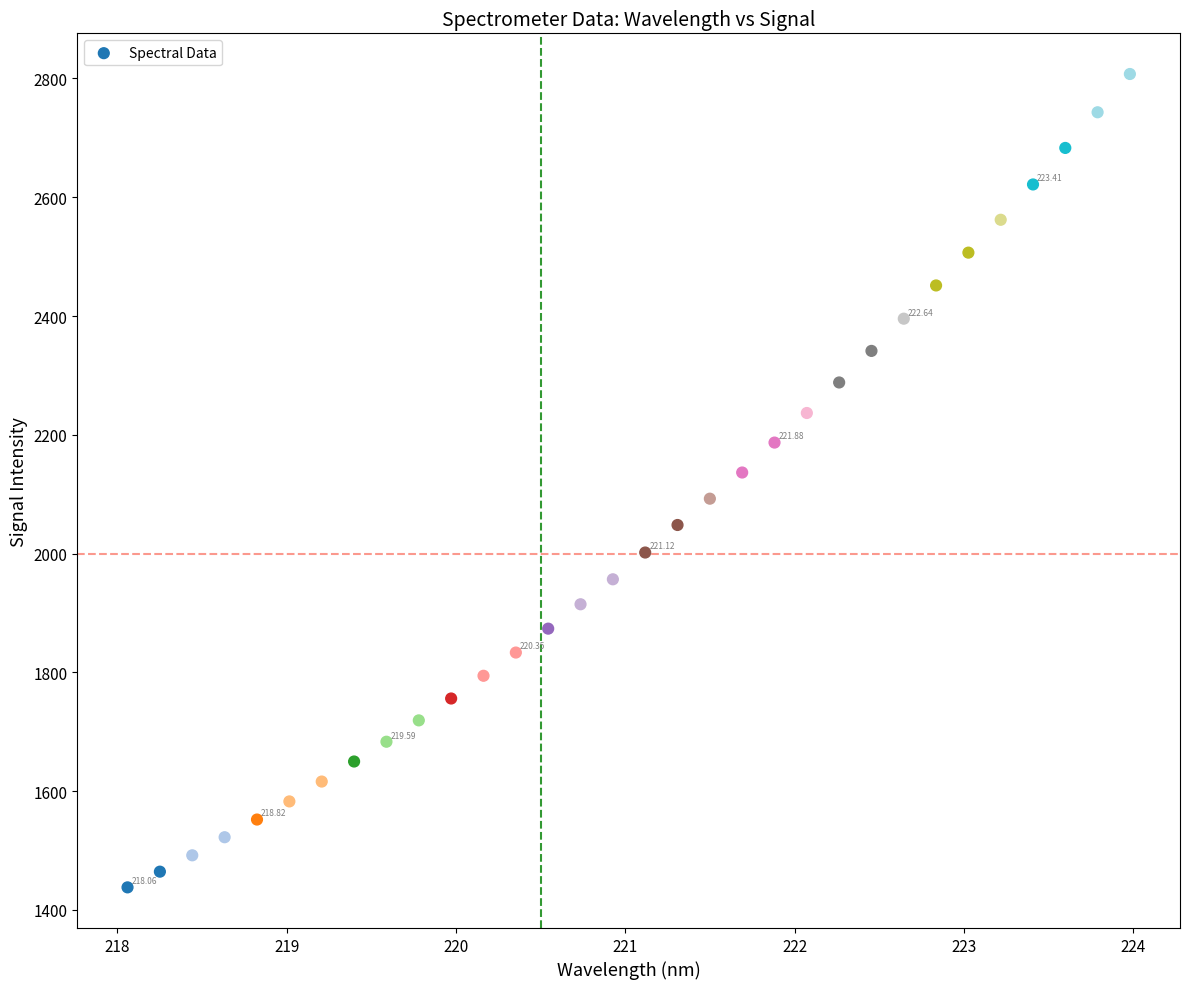

What is the range of X values (max minus min)?

5.9